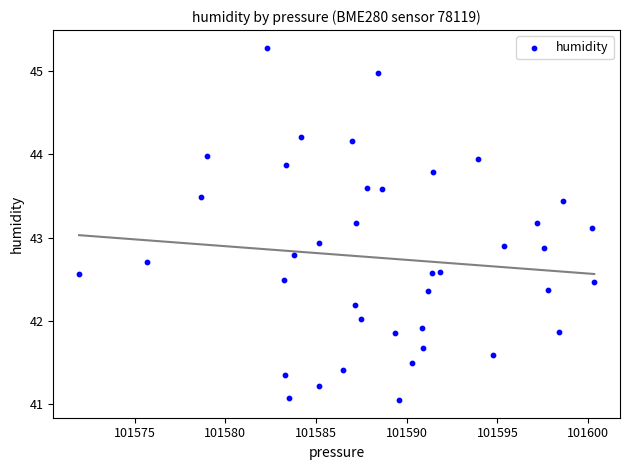

What is the range of Y values (max minus min)?

4.2